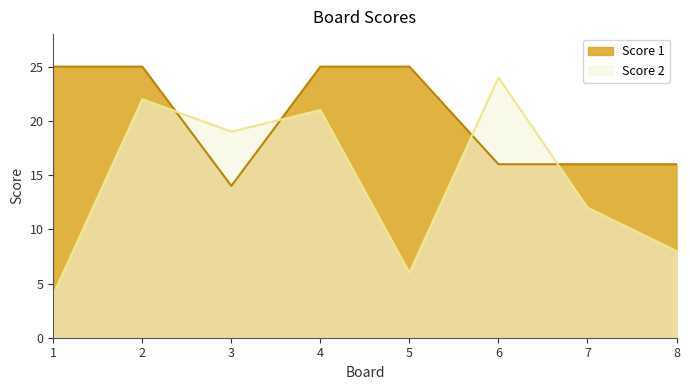

At which category does Score 2 reach its first local peak?

2